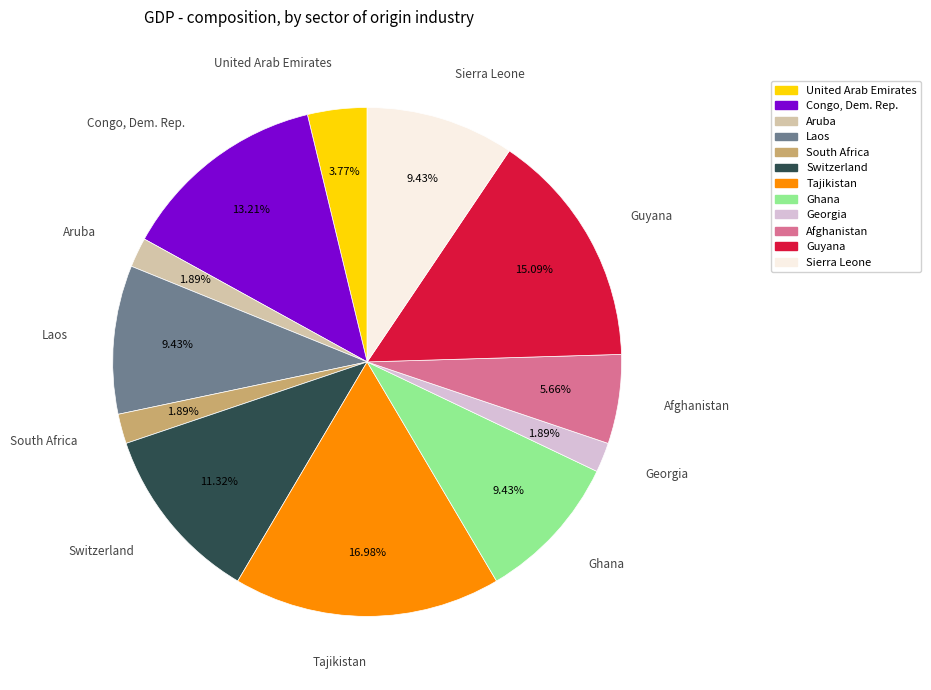

Does any single category account for the majority?

No